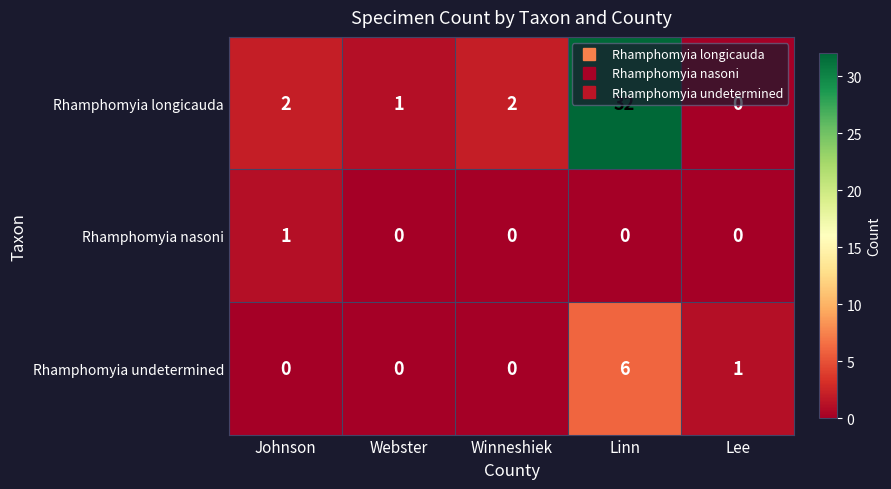

Which category has the lowest value in the Rhamphomyia longicauda series?

Lee